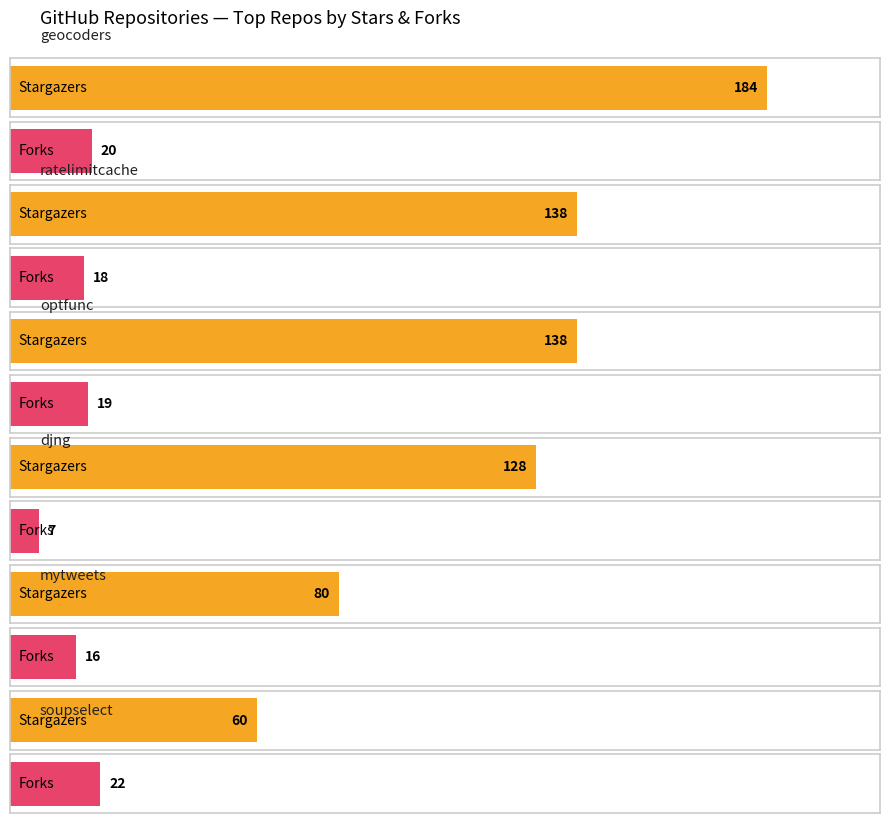

Which category has the highest value in the forks_count series?

soupselect